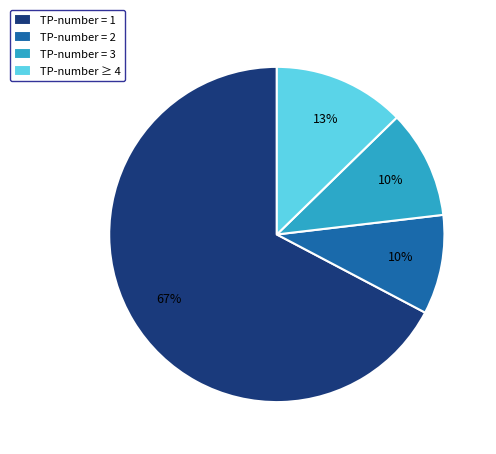

What is the largest slice in the pie chart?

TP-number = 1